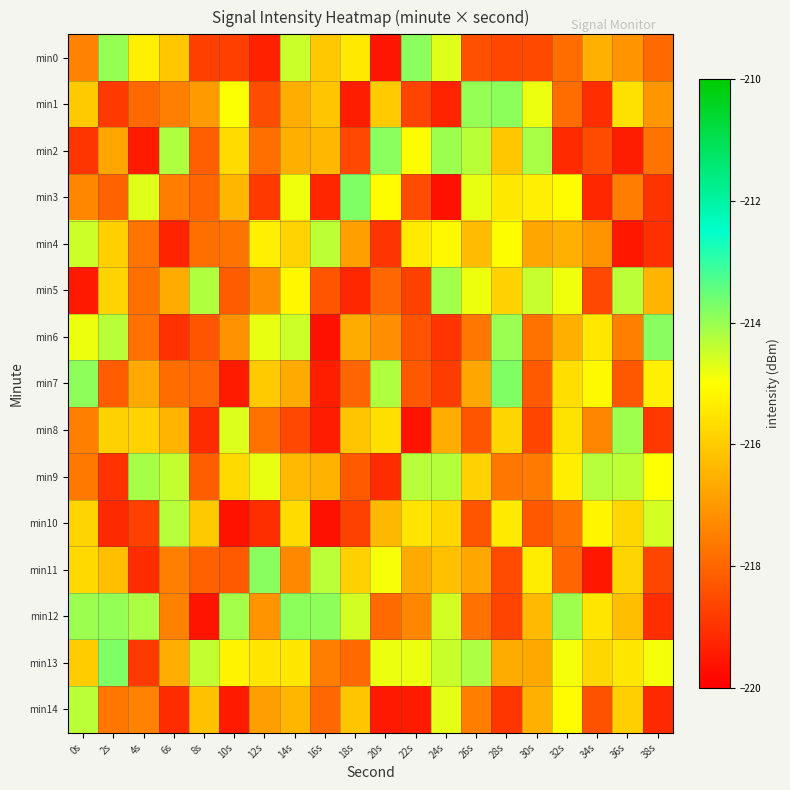

What is the difference between the highest and lowest values at 26s?

4.4